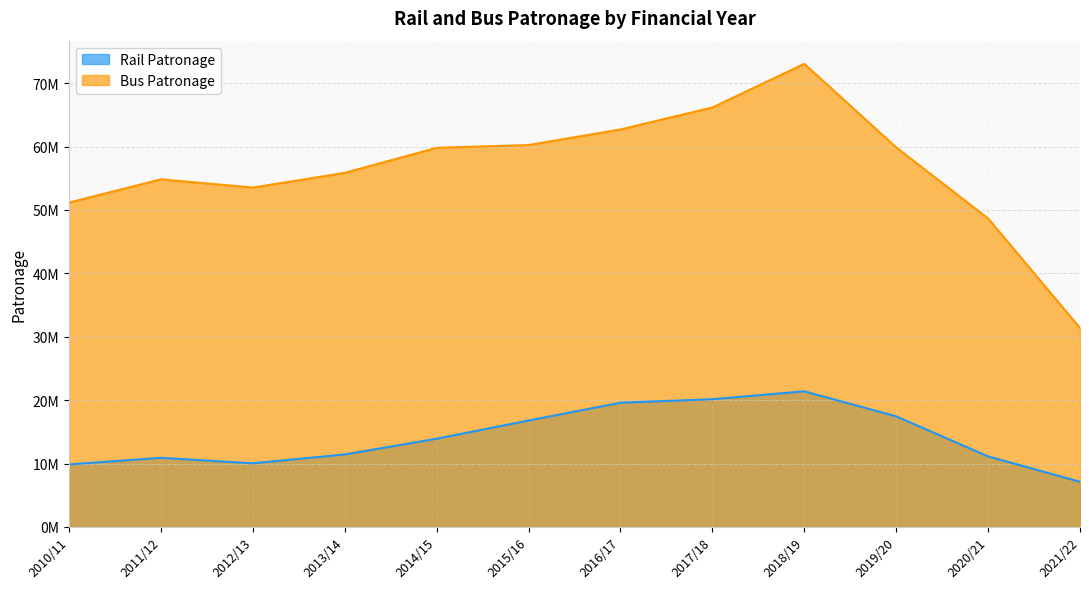

The Rail Patronage series shows 20148332 at 2017/18. True or false?

True